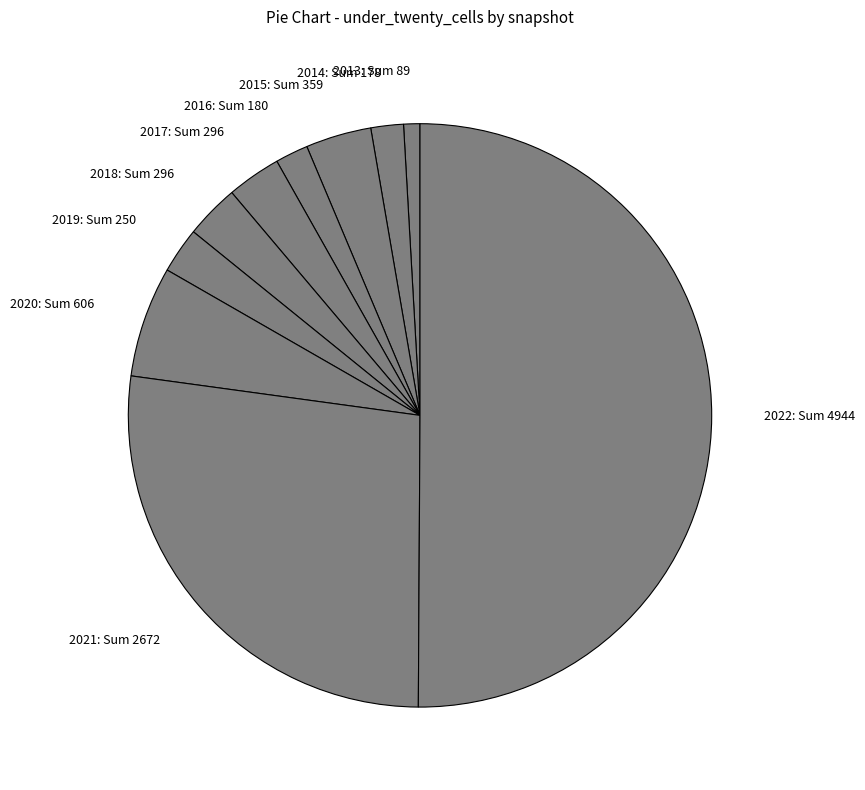

Count the number of slices in the pie.

10